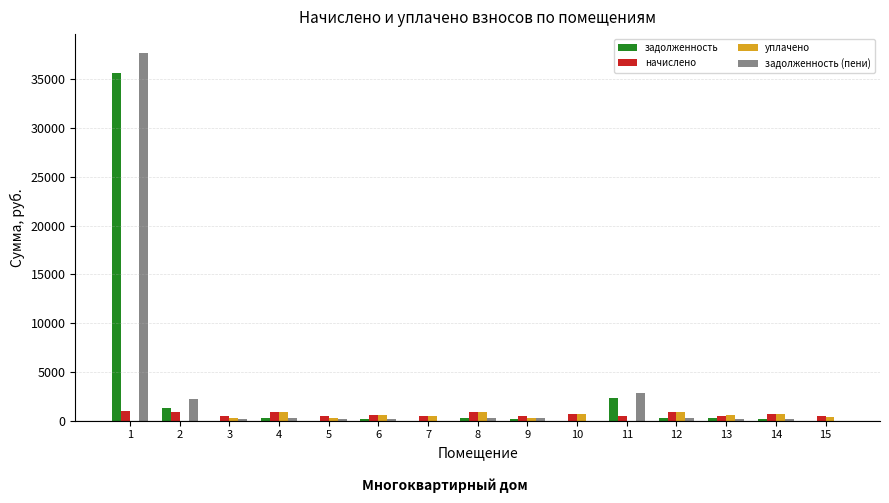

What is the sum of all начислено values?

9983.6